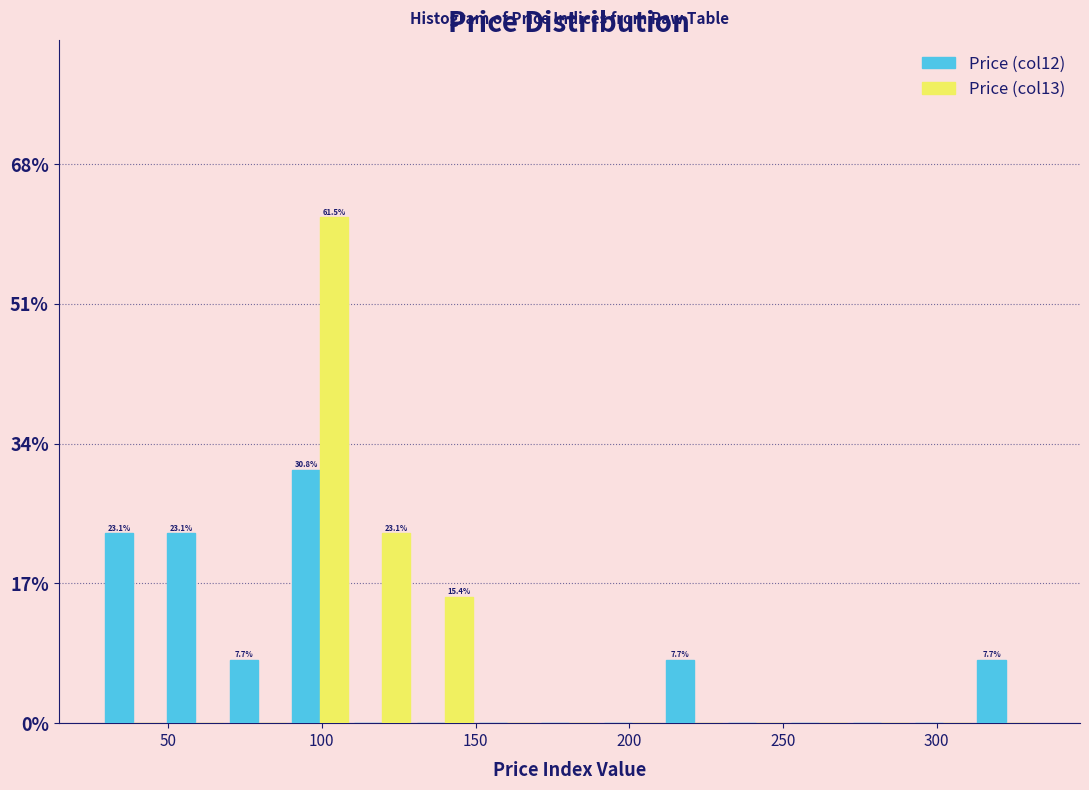

In the Price (col12) series, which range on the x-axis has the tallest bar?

90 to 110